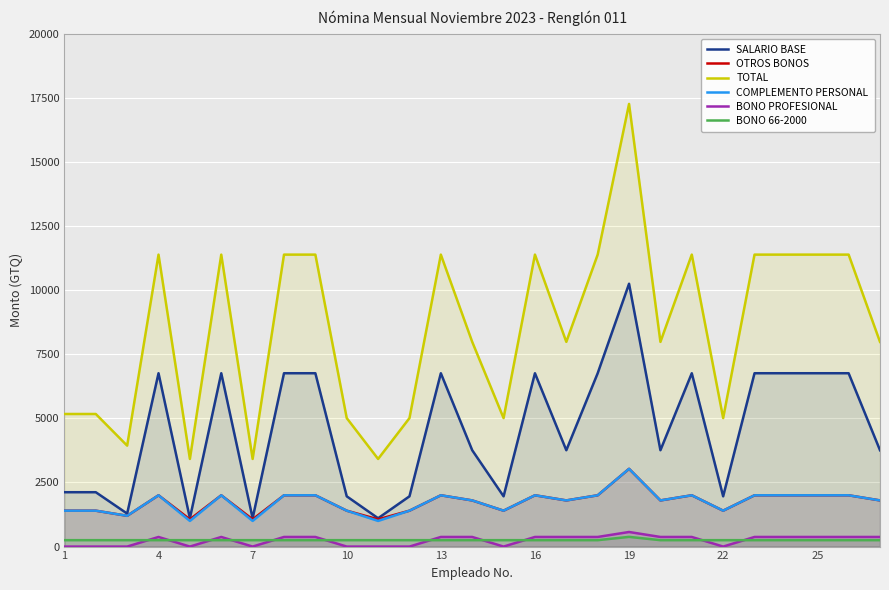

Which series has the largest total across all categories?

TOTAL